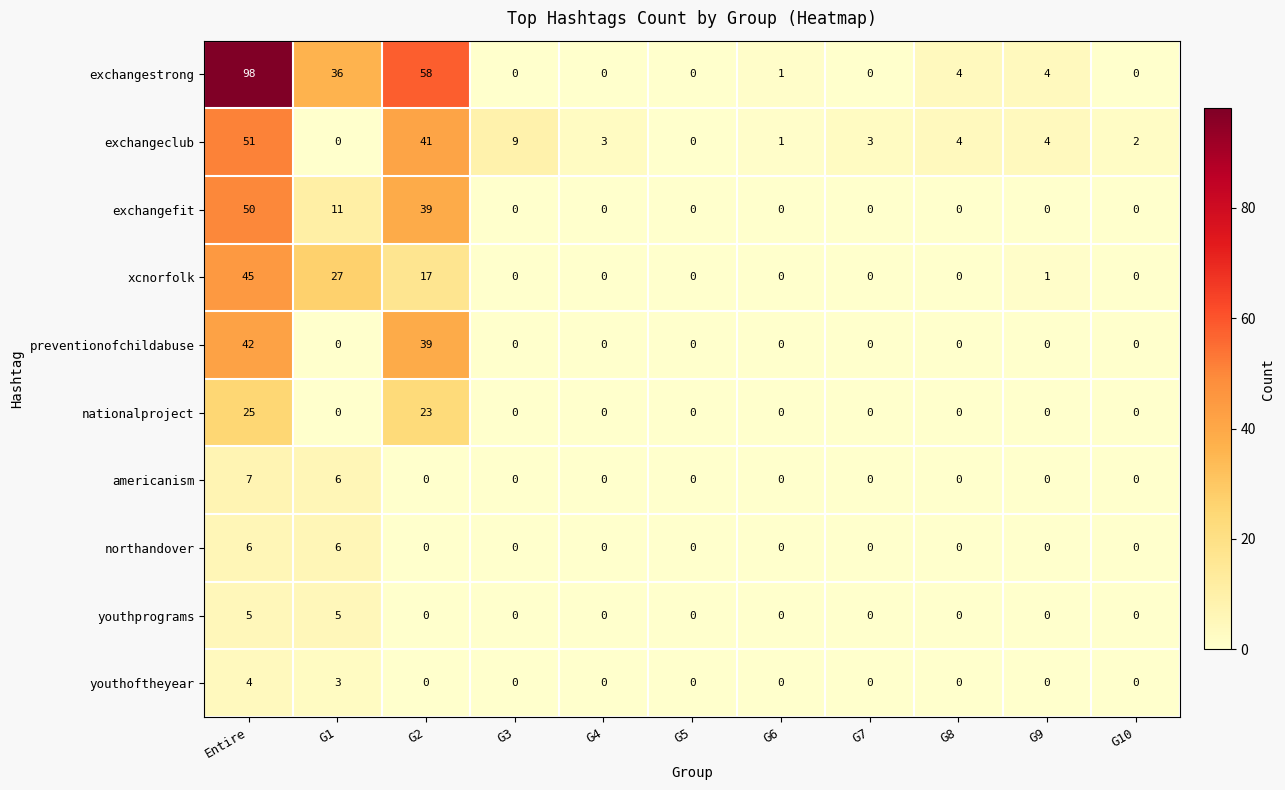

What is the highest value of the xcnorfolk series?

45